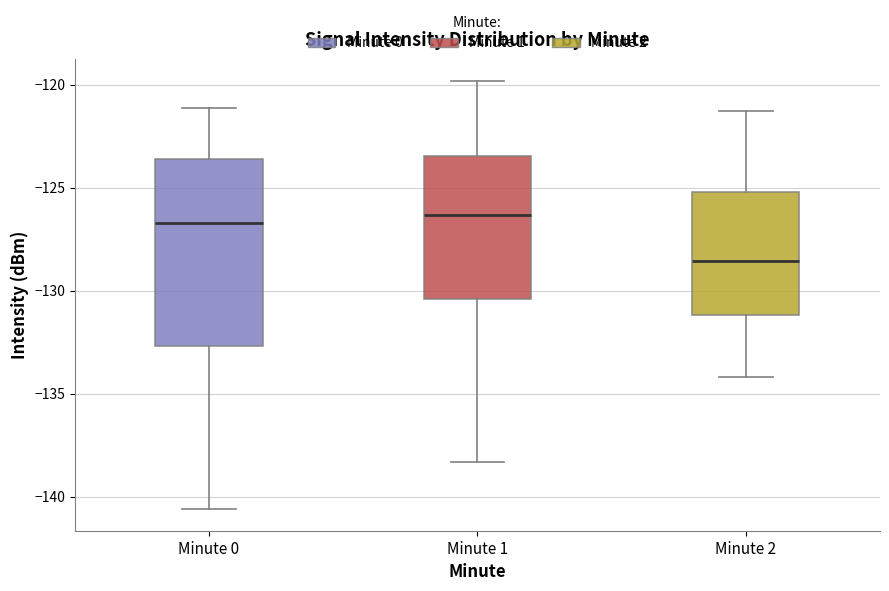

Reading left to right, transcribe this box plot: for each box, give where its median line is, the range the box spans, and where its two whiskers end, as read against the y-axis. The values are not printed on the chart, so give them approximately, as read against the axis.

Minute 0: median -126.5, box -132.5 to -123.5, whiskers -140.5 to -121.0
Minute 1: median -126.5, box -130.5 to -123.5, whiskers -138.5 to -120.0
Minute 2: median -128.5, box -131.0 to -125.0, whiskers -134.0 to -121.5